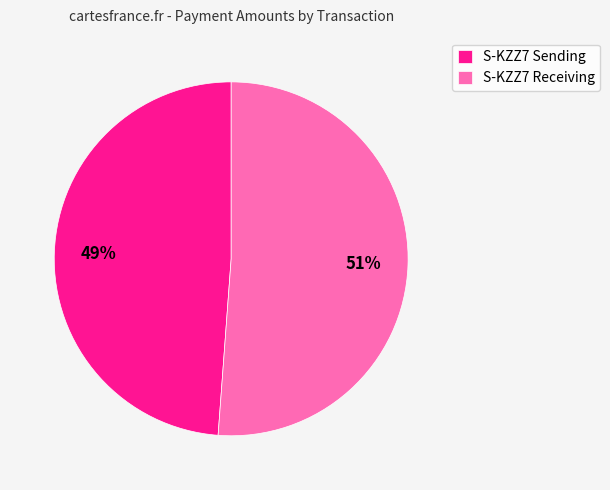

Is there a majority slice in this chart?

Yes